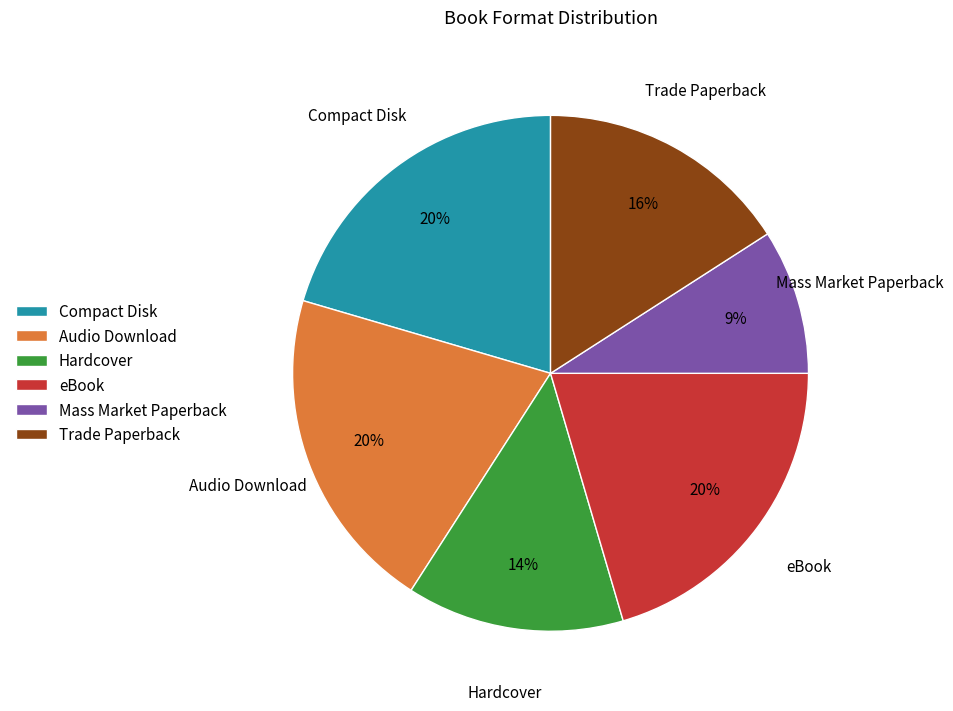

Which slice is the smallest?

Mass Market Paperback